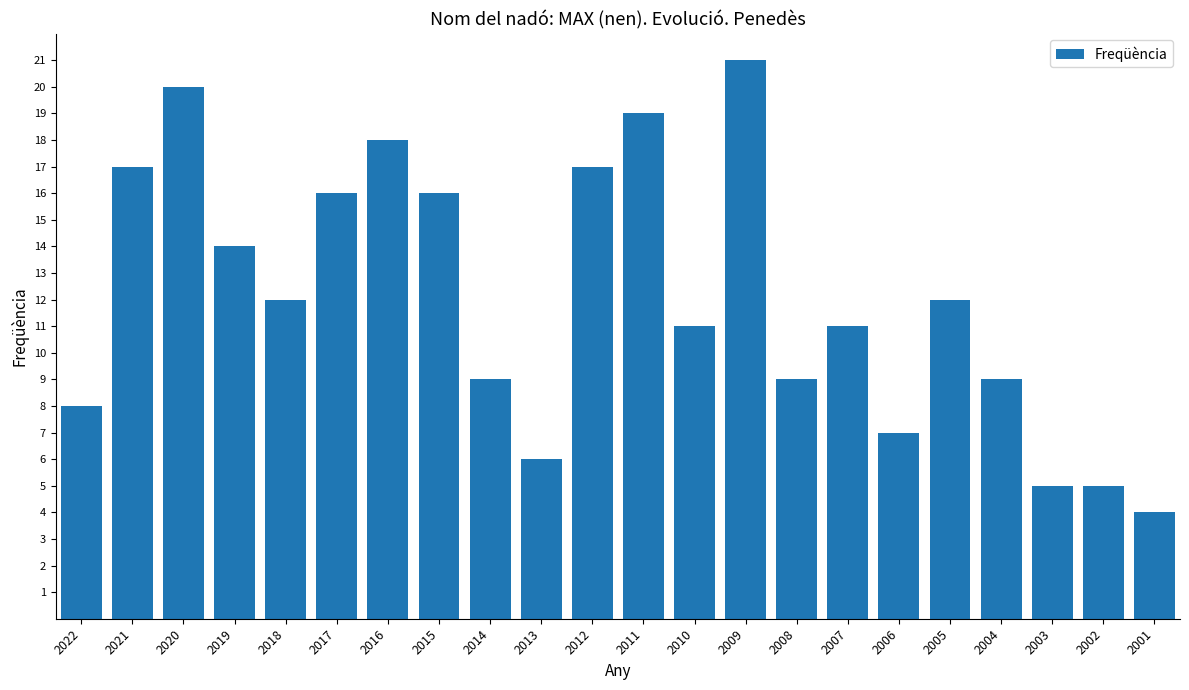

What is the ratio of the value at 2007 to the value at 2004?

1.2